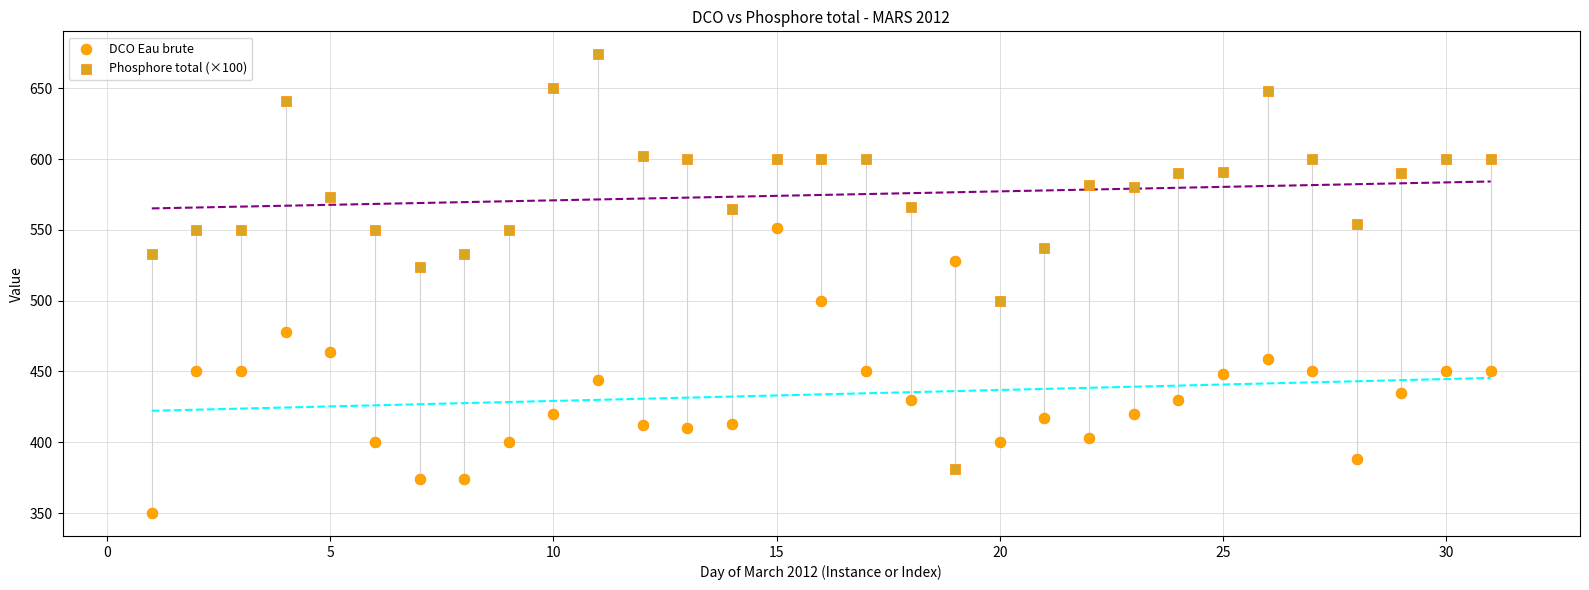

Which series reaches the maximum Y coordinate?

Phosphore total (×100)